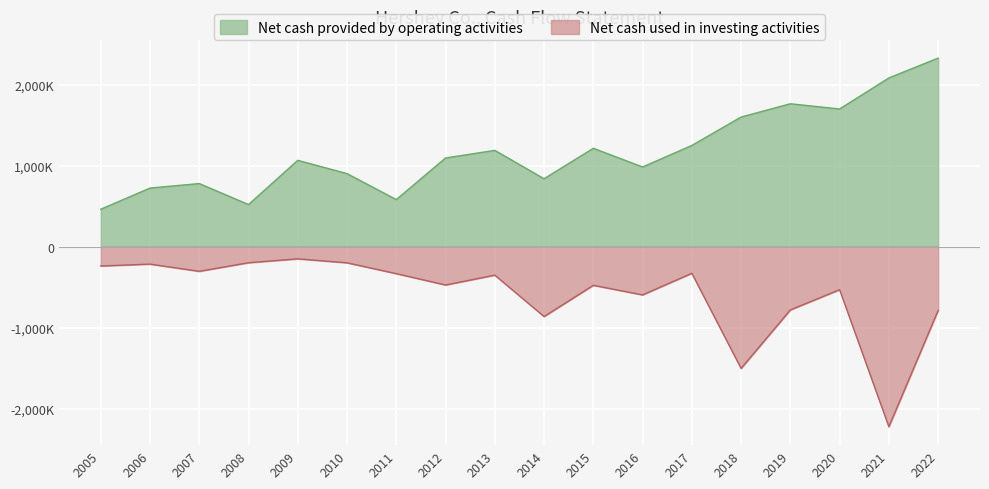

True or false: Net cash provided by operating activities has more than 1 points higher than both neighbors.

True